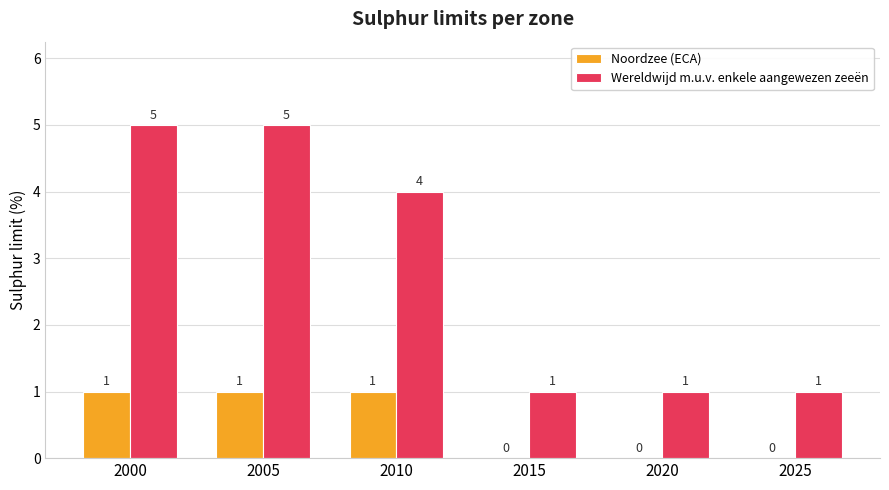

Which series changed the most between 2010 and 2020?

Wereldwijd m.u.v. enkele aangewezen zeeën